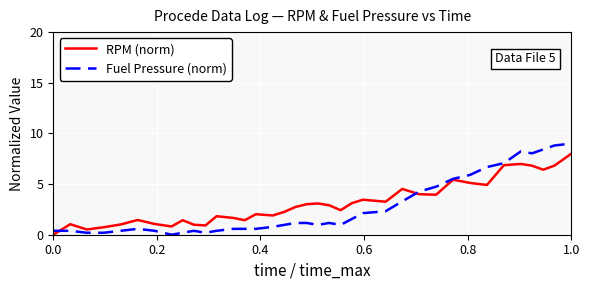

List the series in order of their peak value, highest first.

Fuel Pressure (norm), RPM (norm)